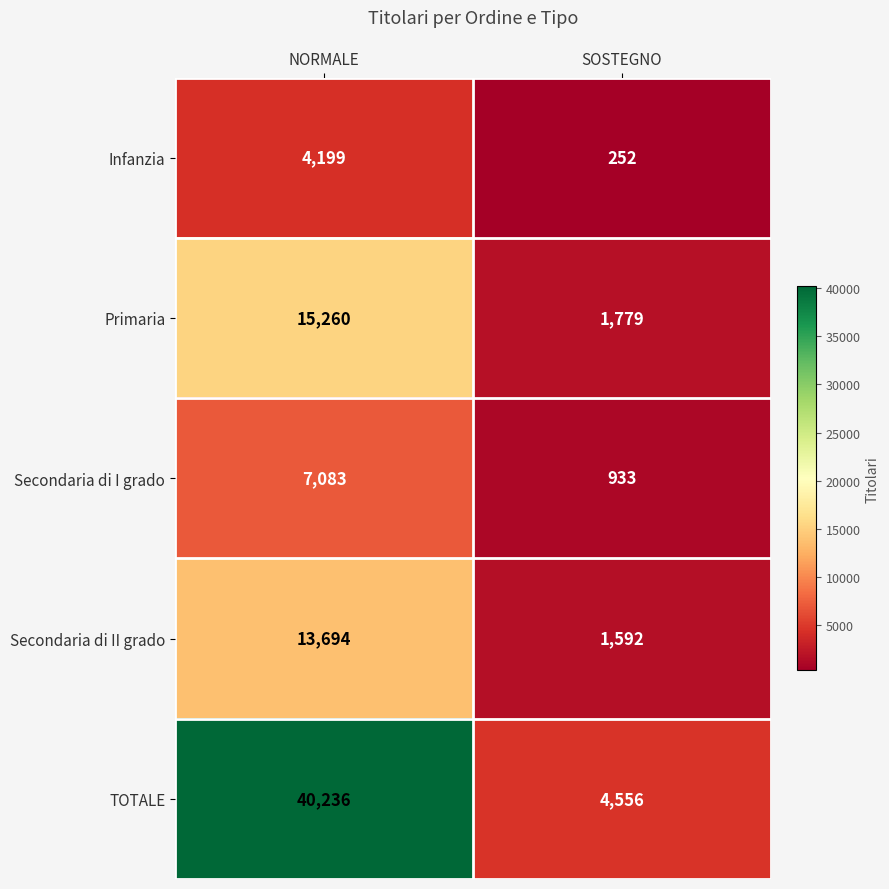

What is the total value across all series at SOSTEGNO?

9112